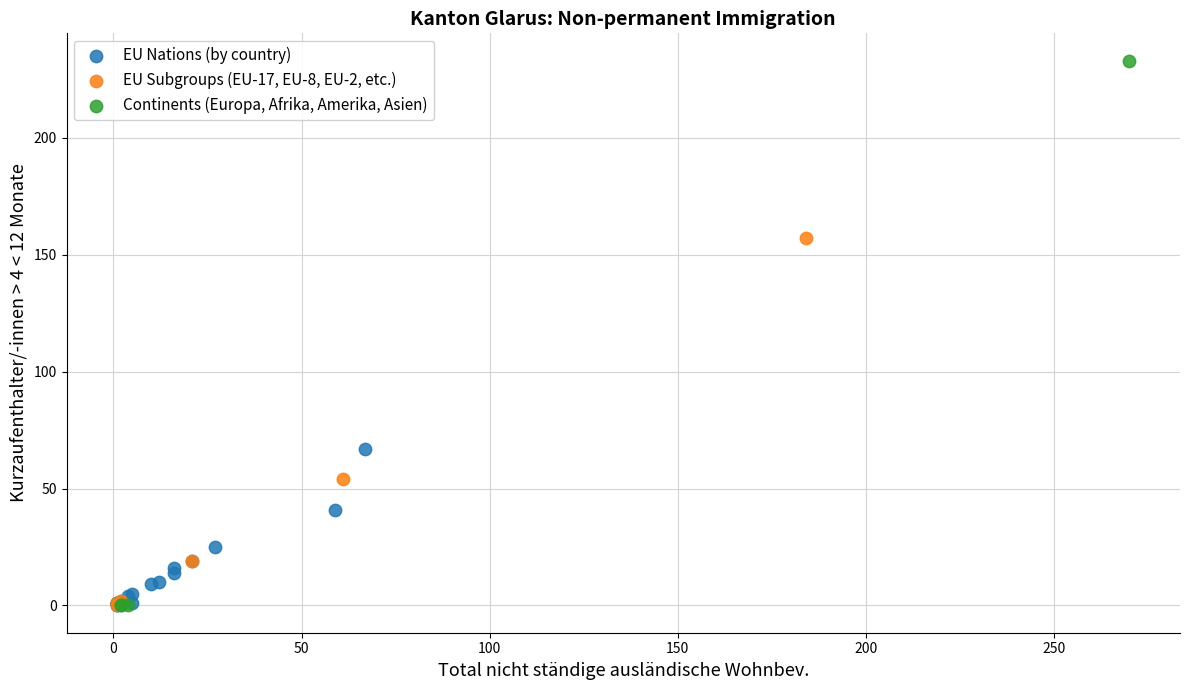

Which series has the widest spread of Y values?

Continents (Europa, Afrika, Amerika, Asien)